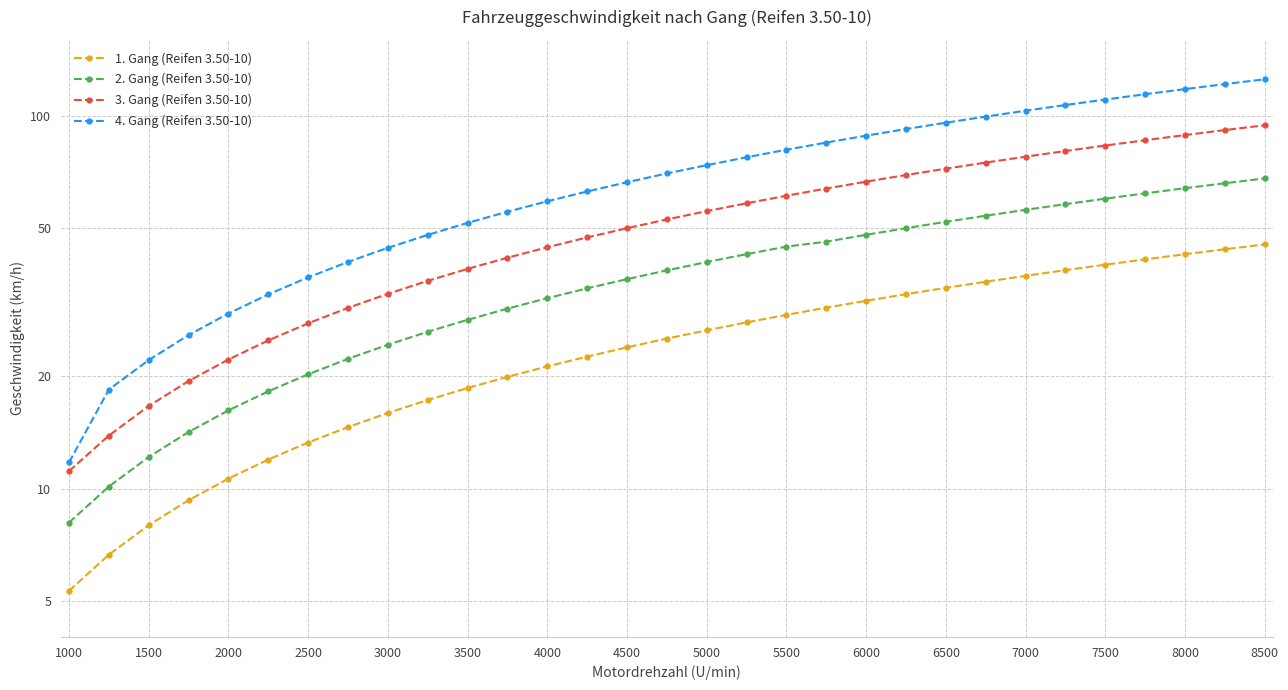

True or false: 2. Gang (Reifen 3.50-10) and 1. Gang (Reifen 3.50-10) cross at least once.

False